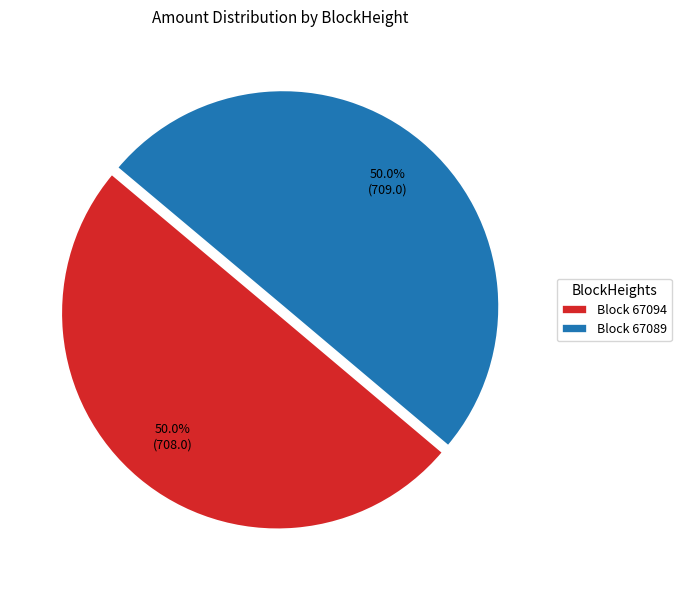

Approximately how many times larger is the value at Block 67089 compared to Block 67094?

1.0